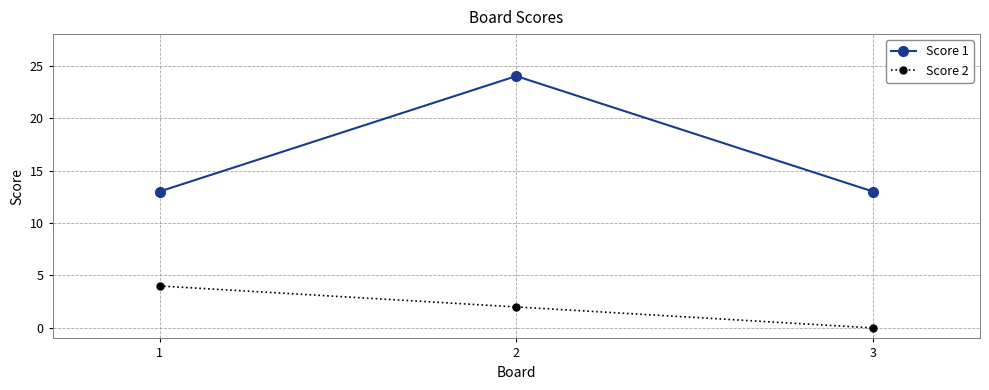

Count the number of data series in this chart.

2